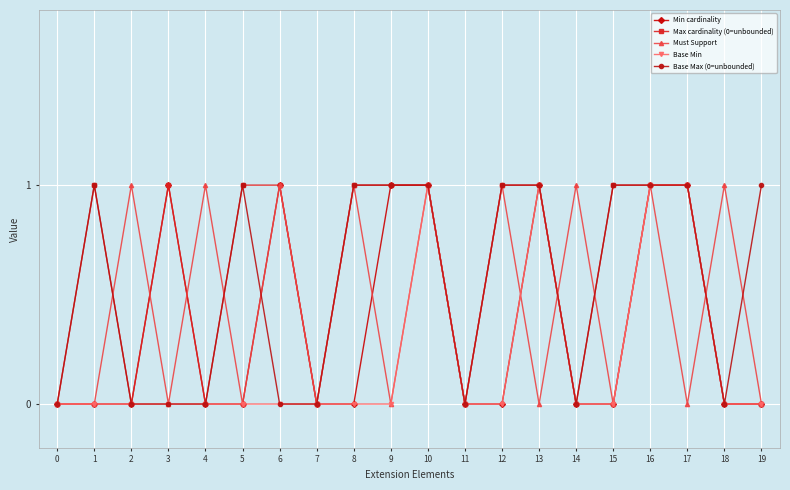

At which category does Must Support reach its first local peak?

2